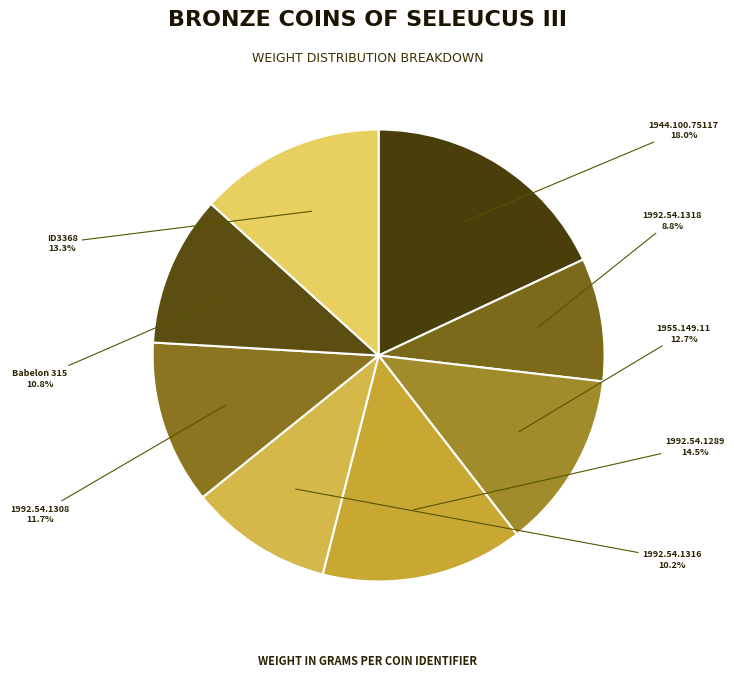

How many slices are in this pie chart?

8